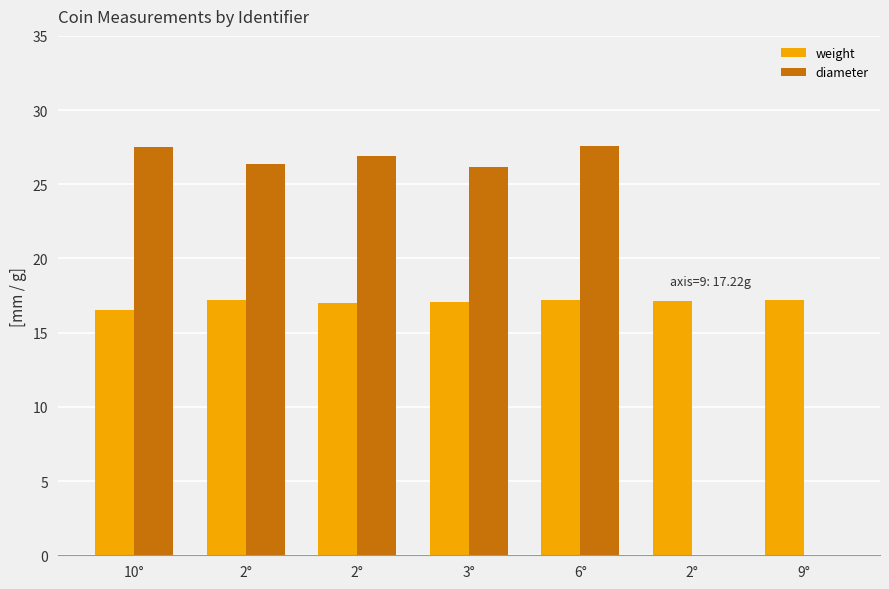

Is it true that weight equals 17.1 at 3°?

True